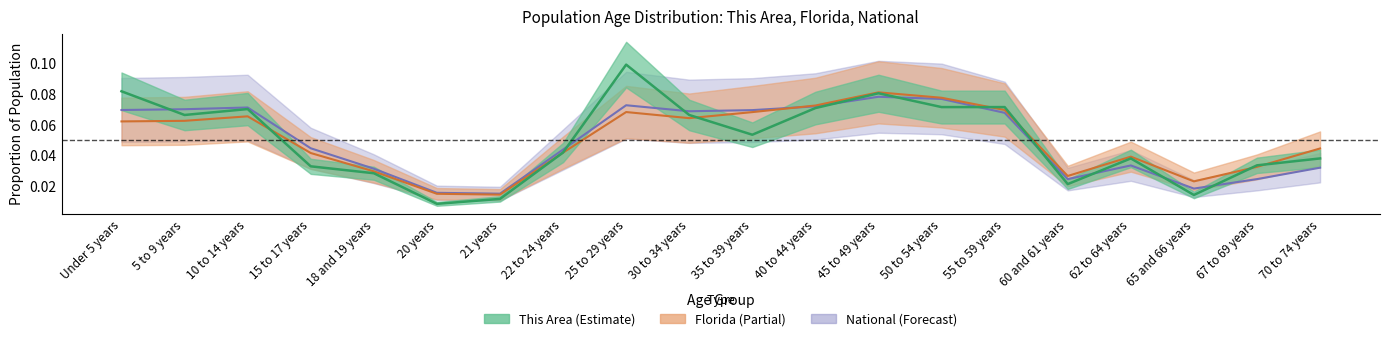

Is the value of National at 60 and 61 years greater than the value of This Area at 25 to 29 years?

No